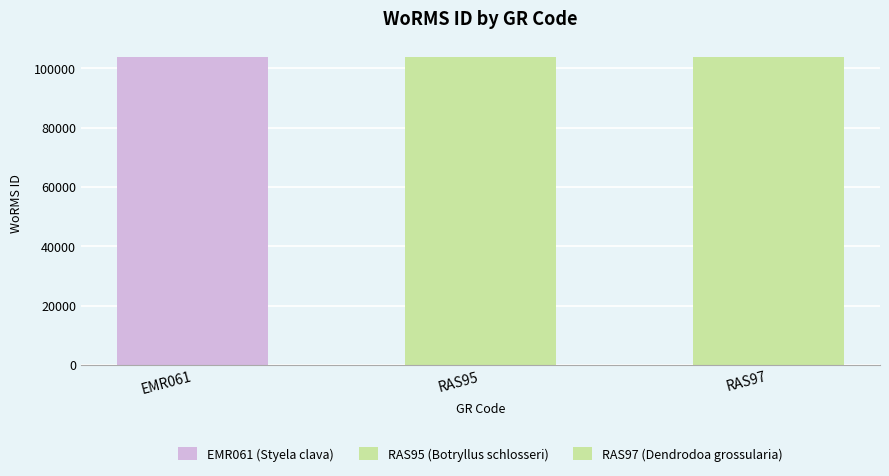

At which label is the value closest to 103895?

RAS97